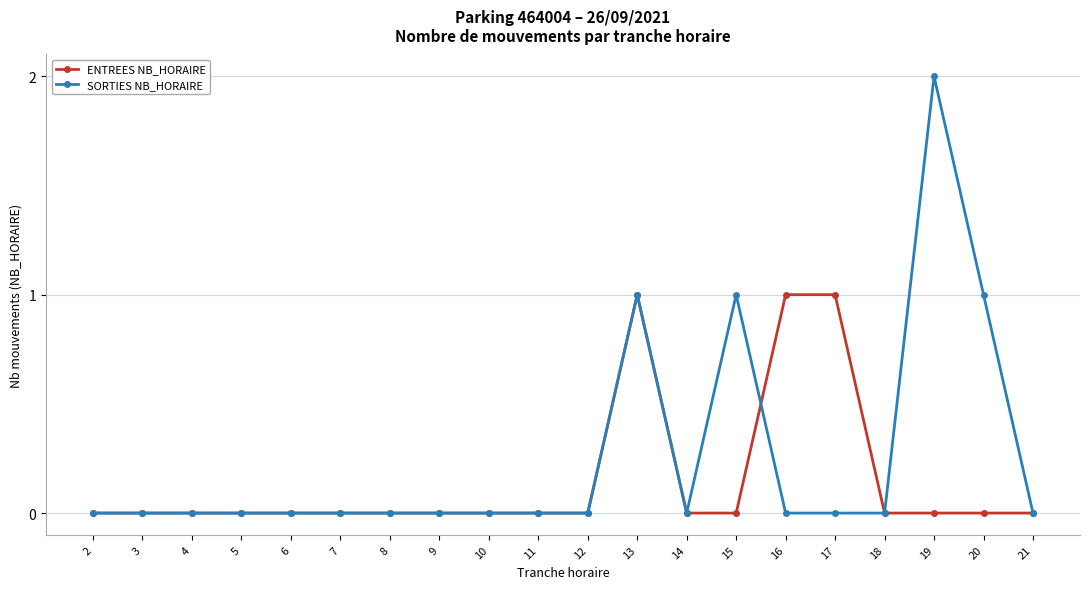

Is this an area chart (filled region under the line)?

No